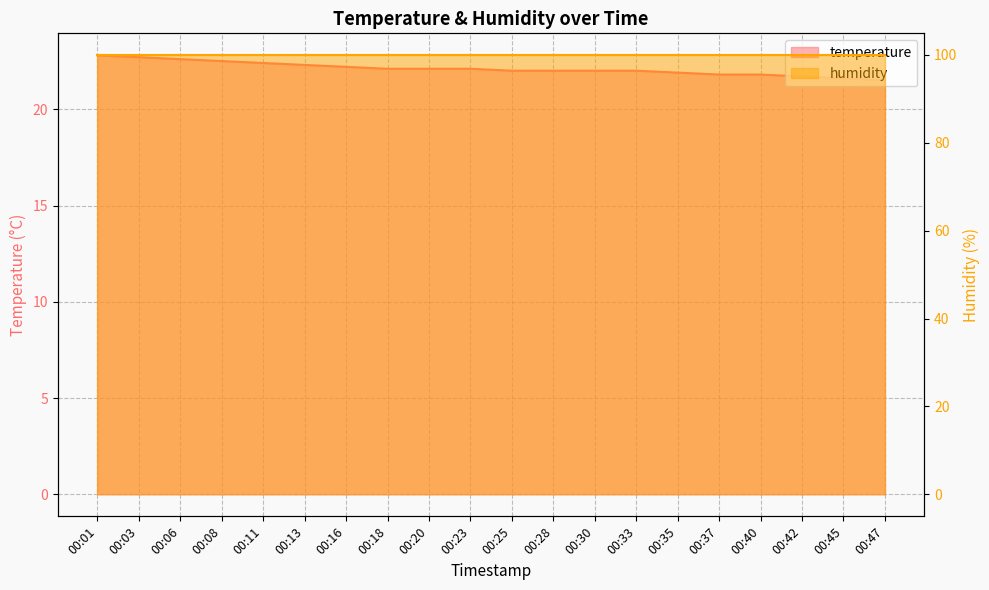

What is the value of the 3rd point from the left?

22.6